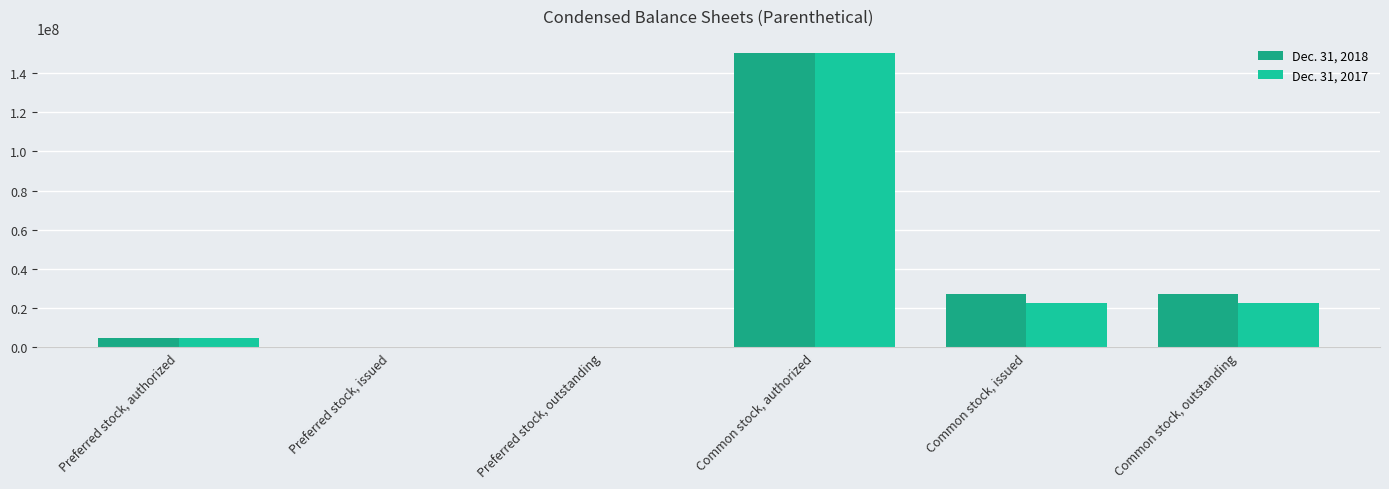

Reading right to left, list all the values displayed in this chart.

Dec. 31, 2018: Common stock, outstanding=27364607	Common stock, issued=27364607	Common stock, authorized=150000000	Preferred stock, outstanding=0	Preferred stock, issued=0	Preferred stock, authorized=5000000
Dec. 31, 2017: Common stock, outstanding=22803533	Common stock, issued=22803533	Common stock, authorized=150000000	Preferred stock, outstanding=0	Preferred stock, issued=0	Preferred stock, authorized=5000000